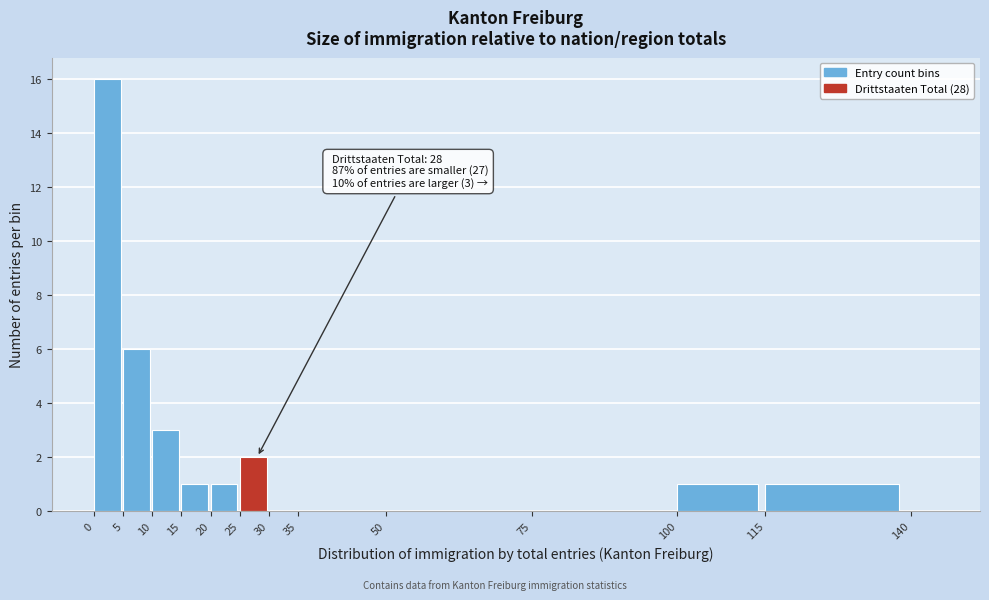

Which range on the x-axis has the tallest bar?

0 to 5